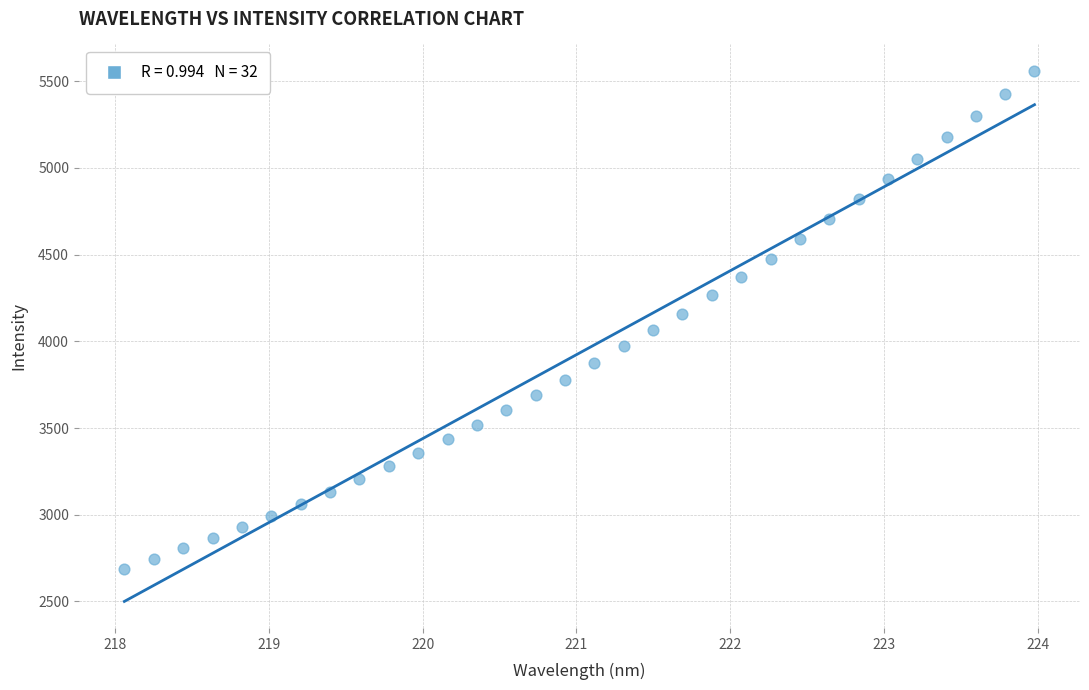

What is the range of X values (max minus min)?

5.9